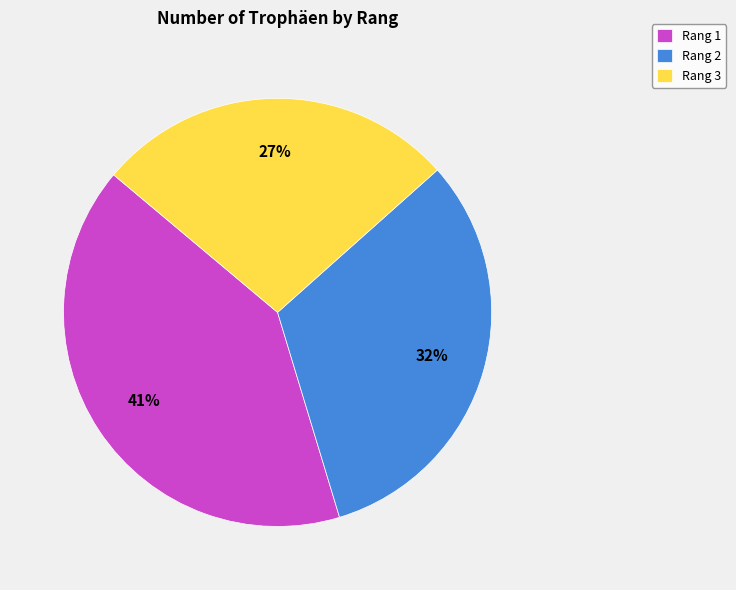

Does Rang 3 represent more than half of the total?

No